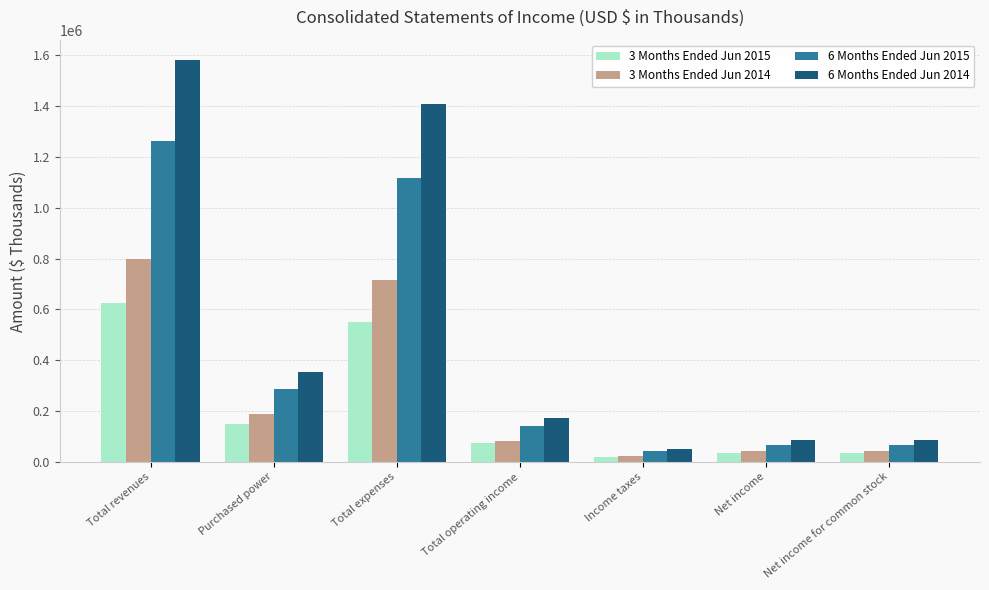

Rank the series by their average value, from highest to lowest.

6 Months Ended Jun 2014, 6 Months Ended Jun 2015, 3 Months Ended Jun 2014, 3 Months Ended Jun 2015